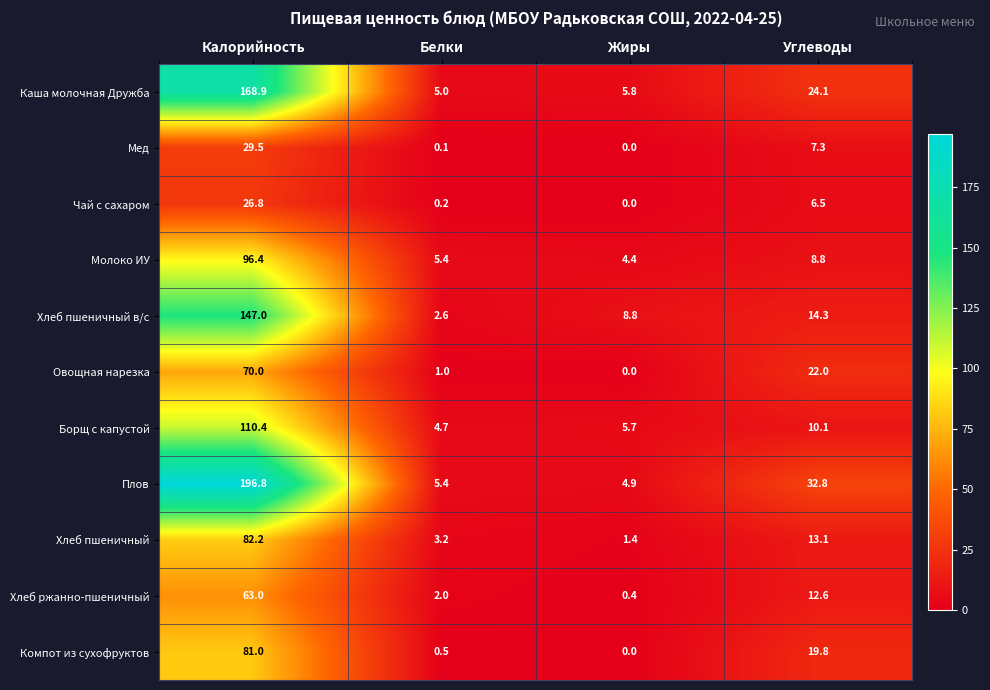

Which series has the largest total across all categories?

Плов